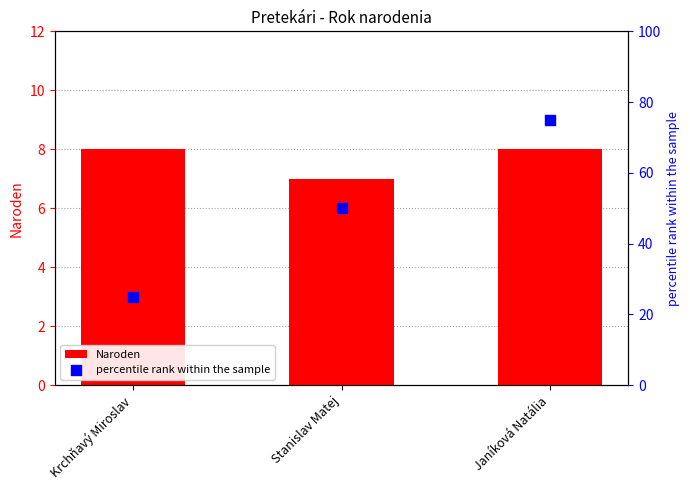

What is the total value across all series at Krchňavý Miroslav?

33